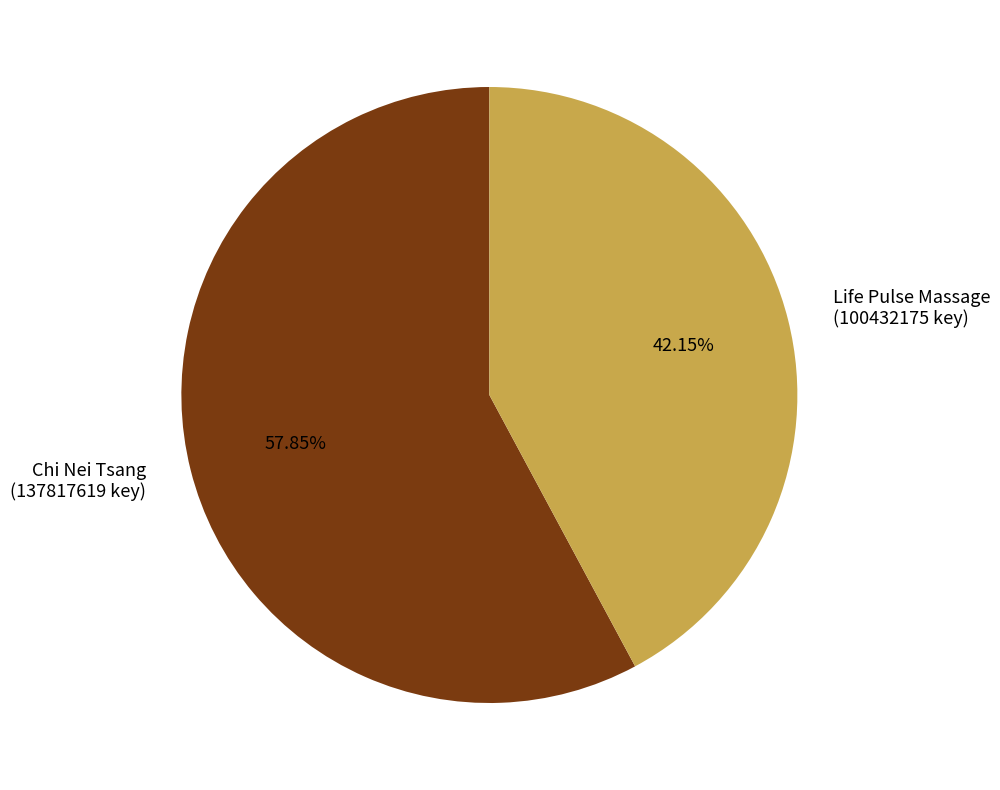

Count the number of slices in the pie.

2